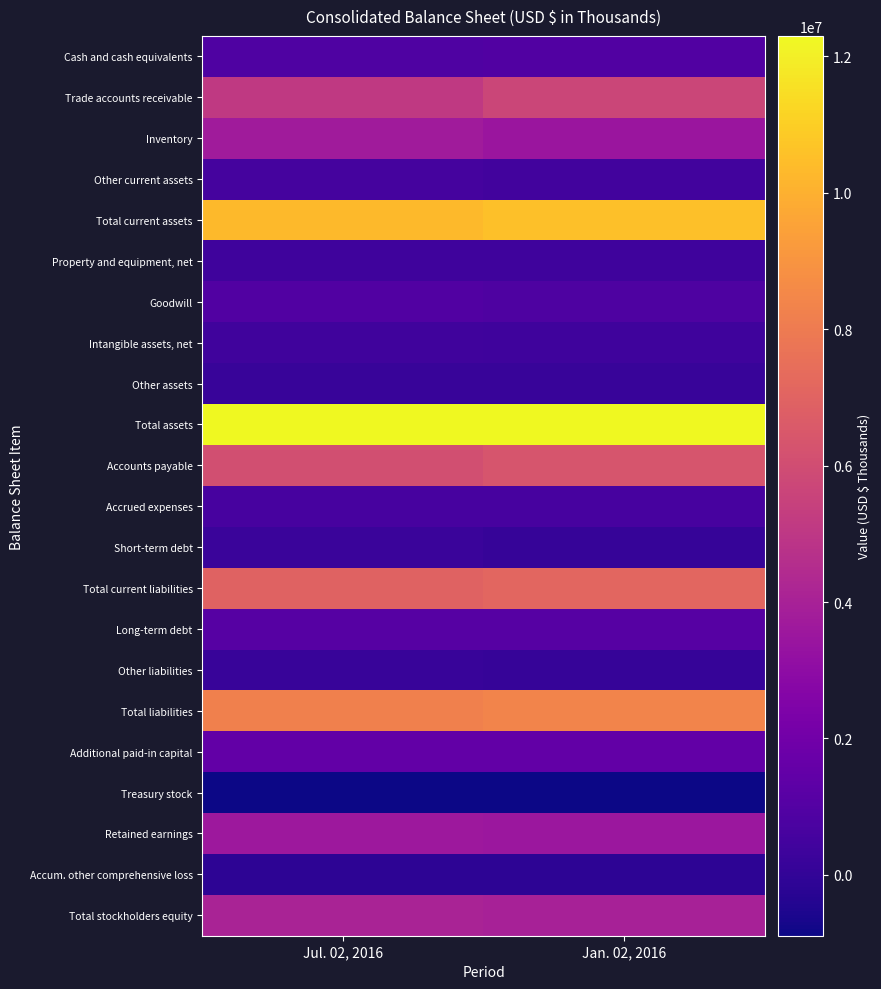

Which series has the largest total across all categories?

Total assets